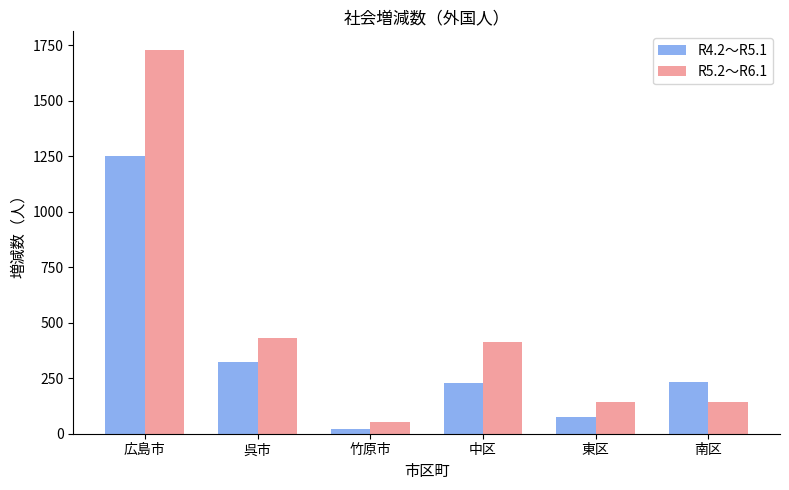

What is the label of the 2nd bar from the right?

東区